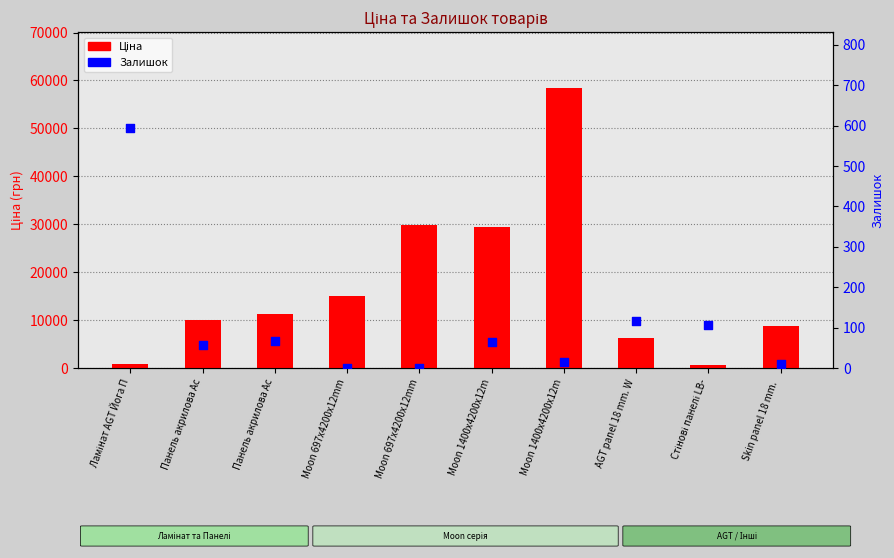

What is the total value across all series at Стінові панелі LB-?

800.3